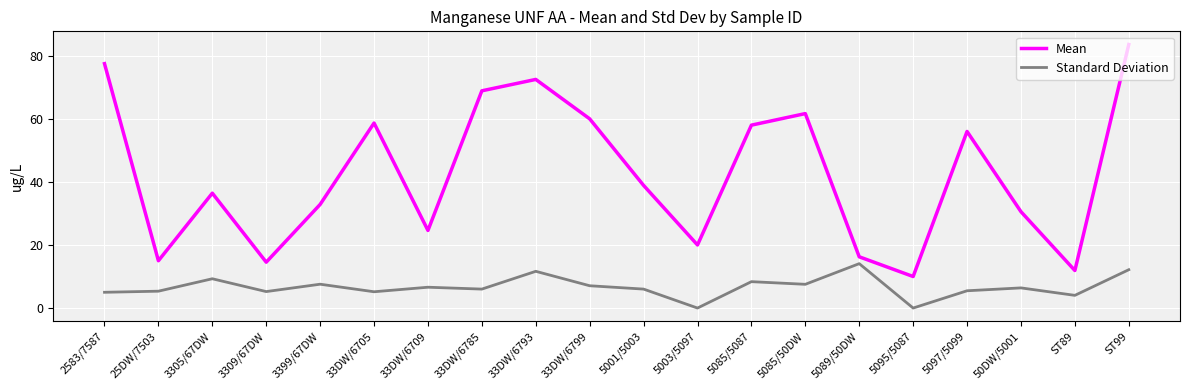

Is the value of Mean at 50DW/5001 greater than the value of Standard Deviation at 25DW/7503?

Yes